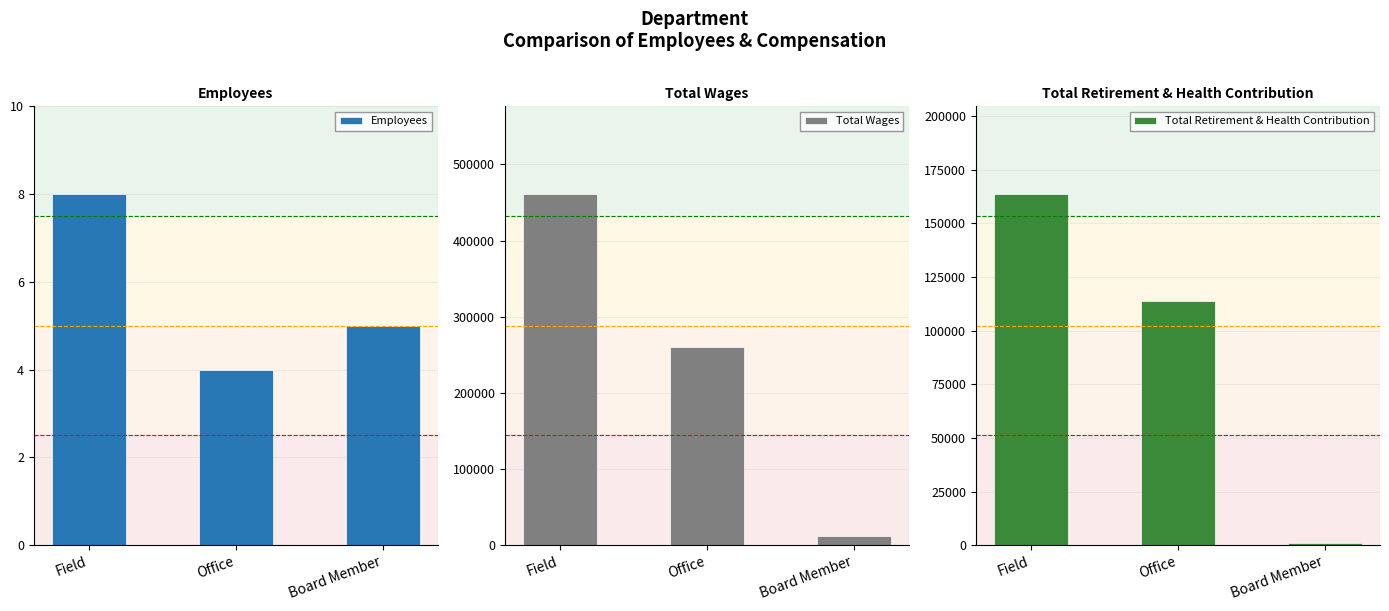

At how many categories does at least one series exceed 38668?

2